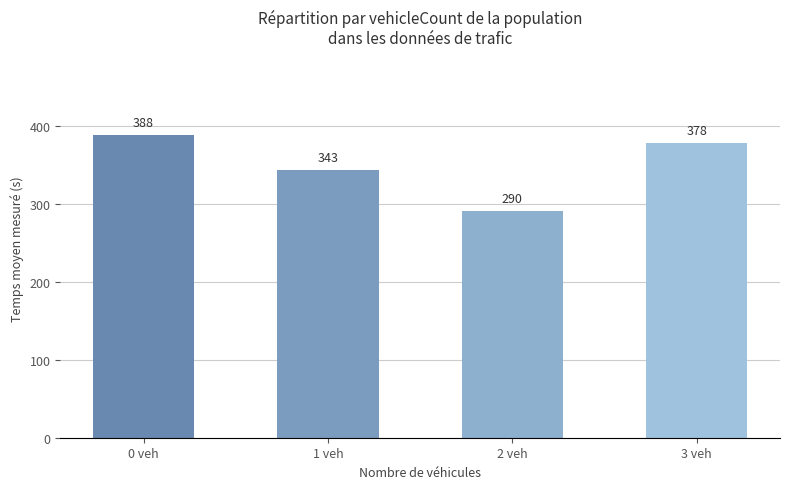

The value at 0 veh is 661. True or false?

False